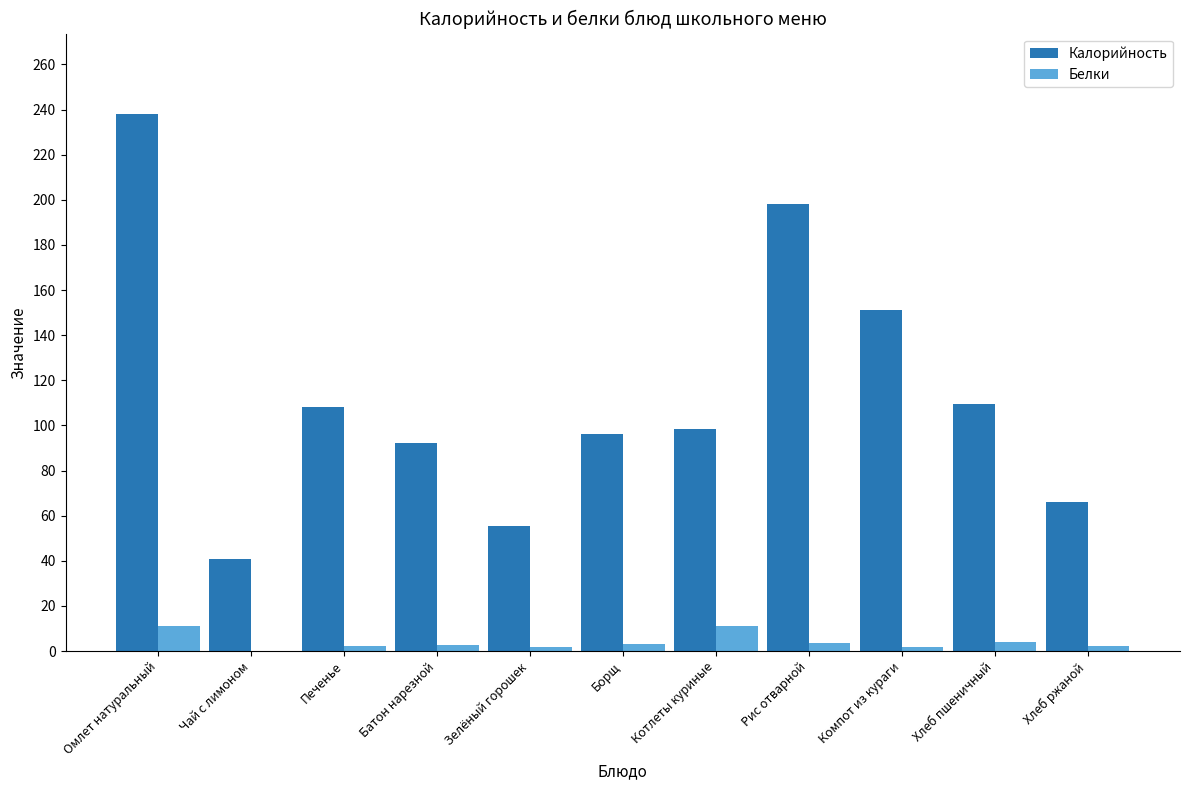

How many series are shown in this chart?

2